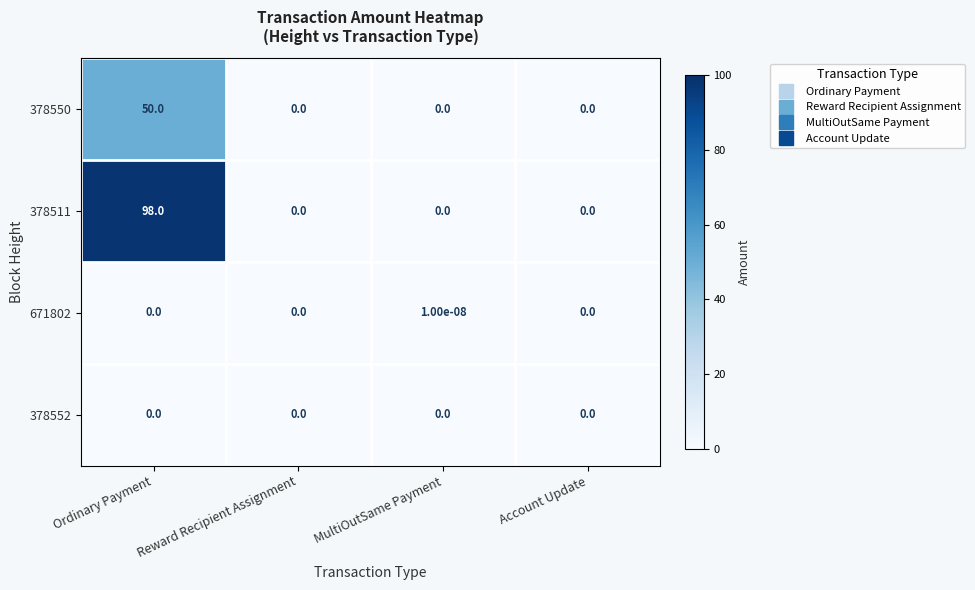

Is it true that 378511 equals 31.2 at Ordinary Payment?

False